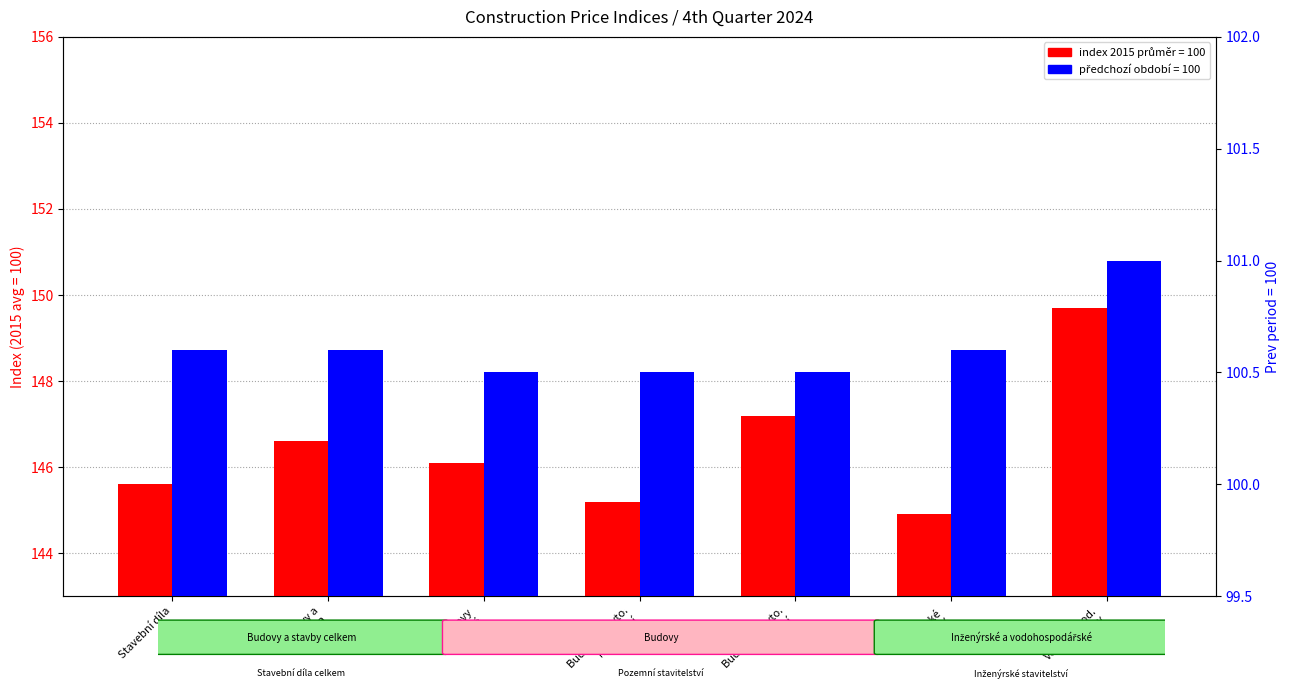

What is the total value across all series at Inženýrské
stavby?

245.5